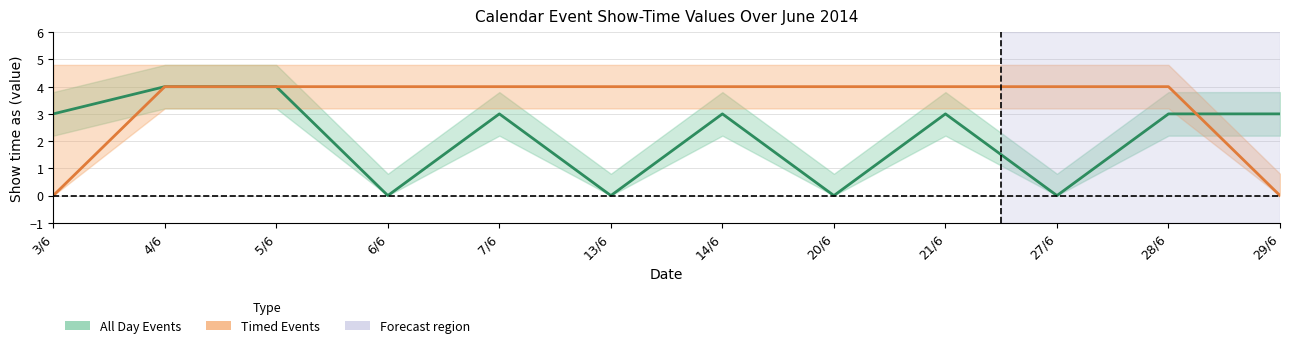

The All Day Events series shows 6 at 5/6. True or false?

False